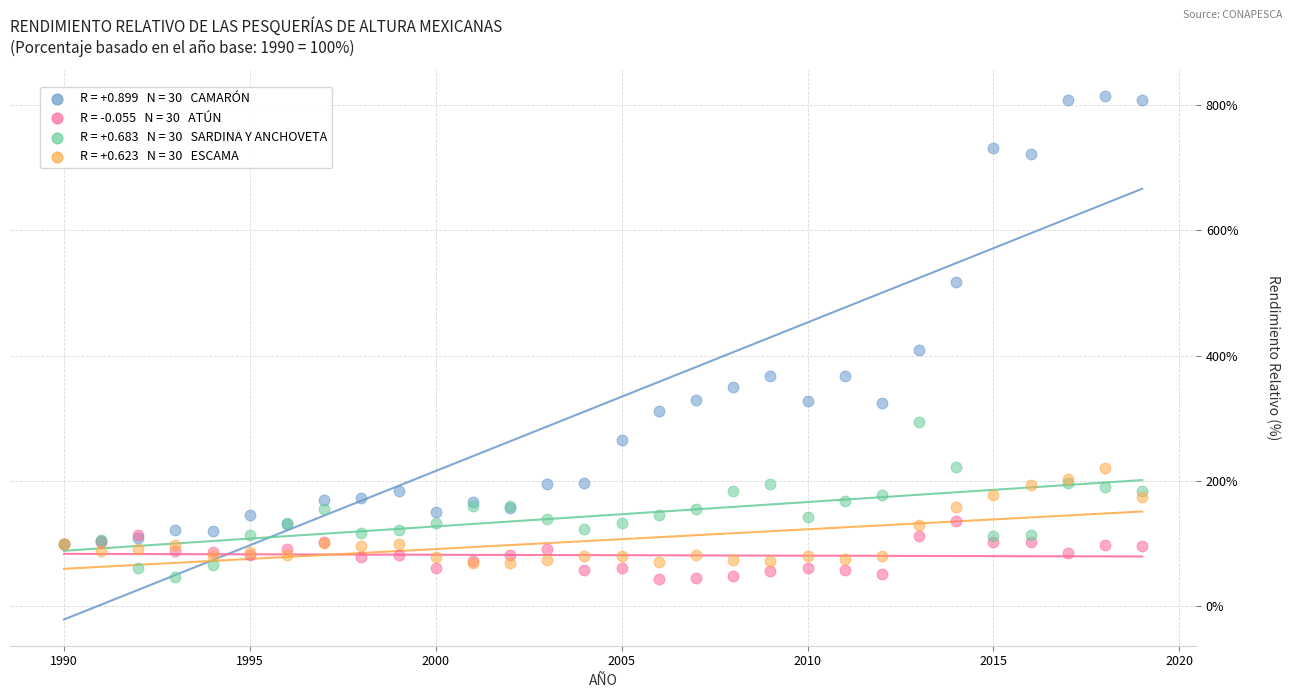

Across all series, what Y value is closest to 429?

409.4